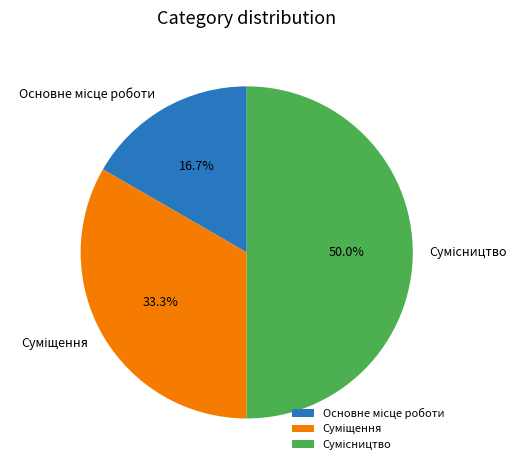

How much of the chart is everything except Основне місце роботи?

83.3%